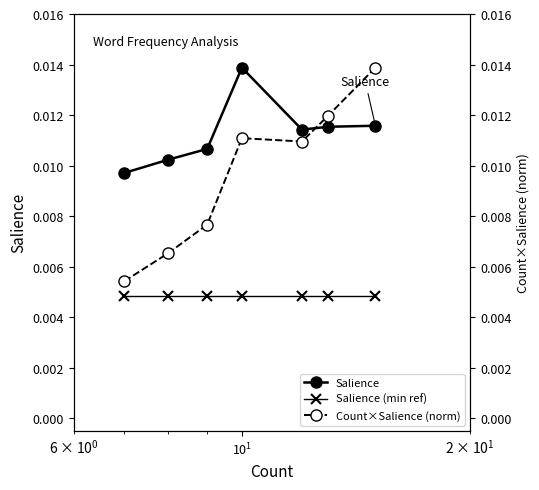

True or false: Salience and Salience (min ref) cross at least once.

False